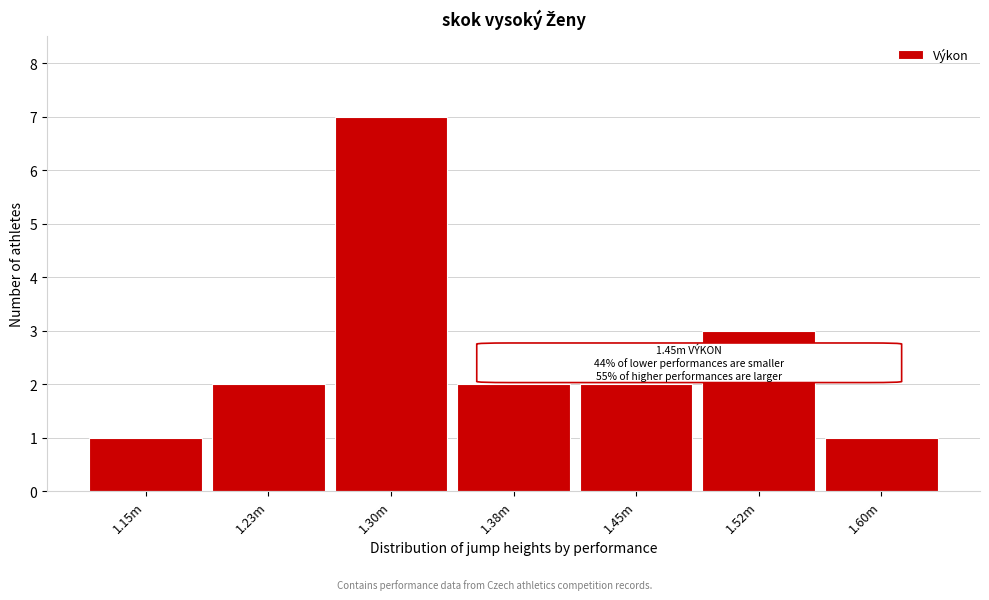

Reading right to left, extract all data points from this chart.

1.60m=1	1.52m=3	1.45m=2	1.38m=2	1.30m=7	1.23m=2	1.15m=1